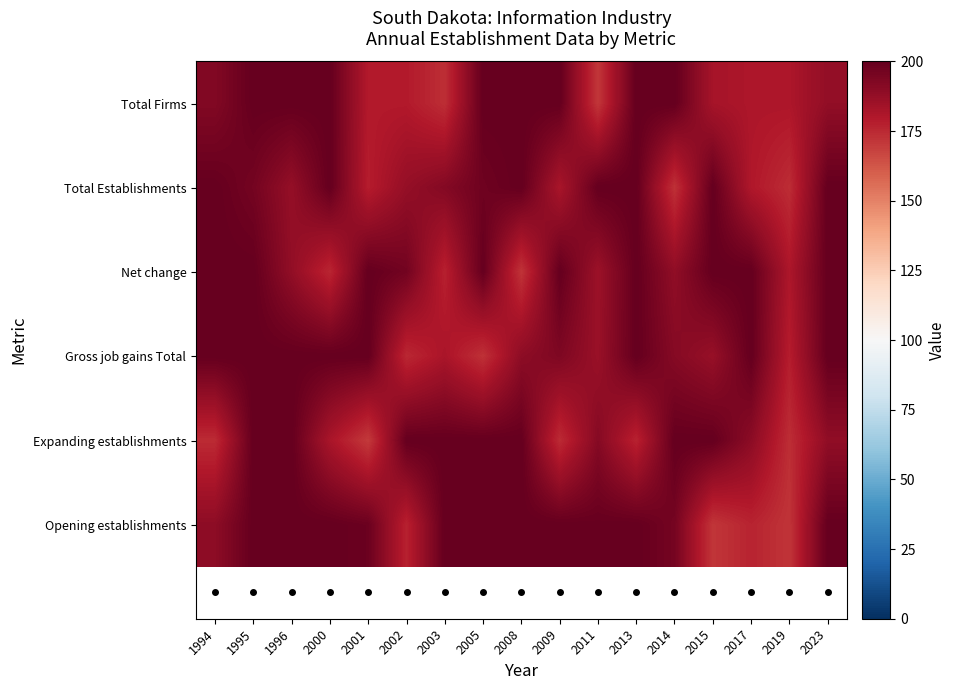

Reading left to right, list all the values displayed in this chart.

Total Firms: 1994=192.5	1995=200.0	1996=200.0	2000=200.0	2001=179.4	2002=179.4	2003=173.5	2005=200.0	2008=200.0	2009=200.0	2011=171.2	2013=200.0	2014=200.0	2015=182.7	2017=180.9	2019=181.0	2023=188.3
Total Establishments: 1994=200.0	1995=195.9	1996=187.5	2000=200.0	2001=178.4	2002=187.5	2003=192.0	2005=197.4	2008=200.0	2009=182.0	2011=200.0	2013=200.0	2014=172.8	2015=200.0	2017=180.2	2019=173.9	2023=200.0
Net change: 1994=200.0	1995=200.0	1996=188.3	2000=175.9	2001=200.0	2002=196.4	2003=177.3	2005=199.7	2008=172.1	2009=200.0	2011=185.5	2013=200.0	2014=188.7	2015=200.0	2017=200.0	2019=181.1	2023=200.0
Gross job gains Total: 1994=200.0	1995=200.0	1996=200.0	2000=200.0	2001=200.0	2002=175.3	2003=181.8	2005=172.7	2008=189.5	2009=193.3	2011=186.3	2013=200.0	2014=191.4	2015=186.9	2017=200.0	2019=178.5	2023=200.0
Expanding establishments: 1994=174.5	1995=200.0	1996=200.0	2000=181.9	2001=170.3	2002=200.0	2003=200.0	2005=200.0	2008=200.0	2009=174.4	2011=191.5	2013=177.0	2014=200.0	2015=200.0	2017=189.9	2019=173.8	2023=188.7
Opening establishments: 1994=189.5	1995=200.0	1996=200.0	2000=200.0	2001=198.3	2002=177.2	2003=200.0	2005=200.0	2008=200.0	2009=200.0	2011=199.6	2013=200.0	2014=195.7	2015=171.5	2017=176.5	2019=171.9	2023=200.0